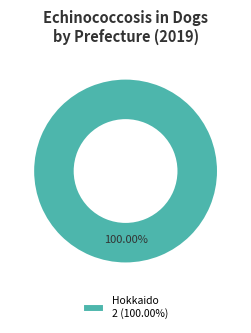

Rank the categories by value from highest to lowest.

Hokkaido 2 (100.00%)